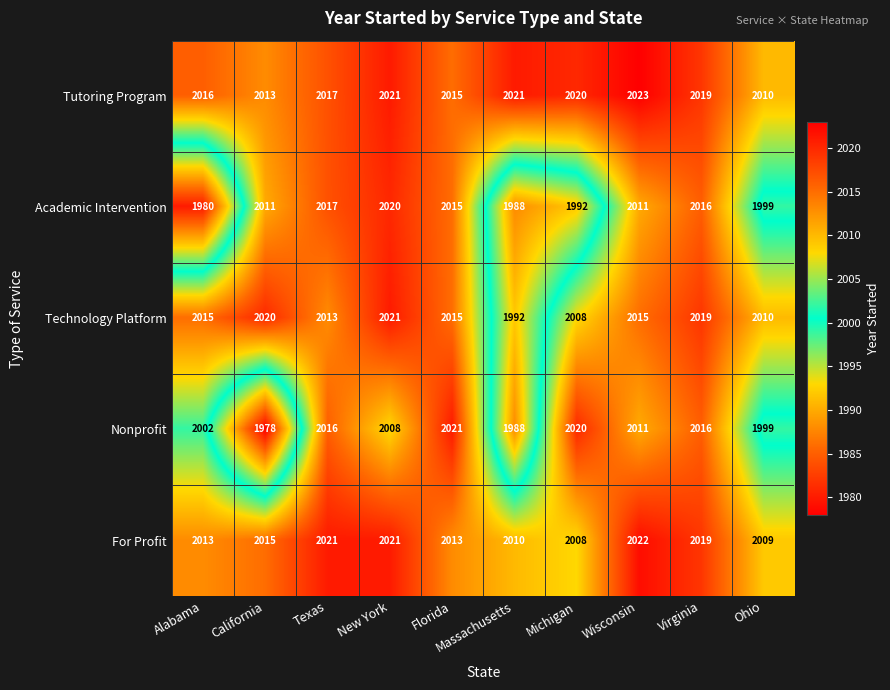

What is the difference between the maximum and second lowest values in the For Profit series?

13